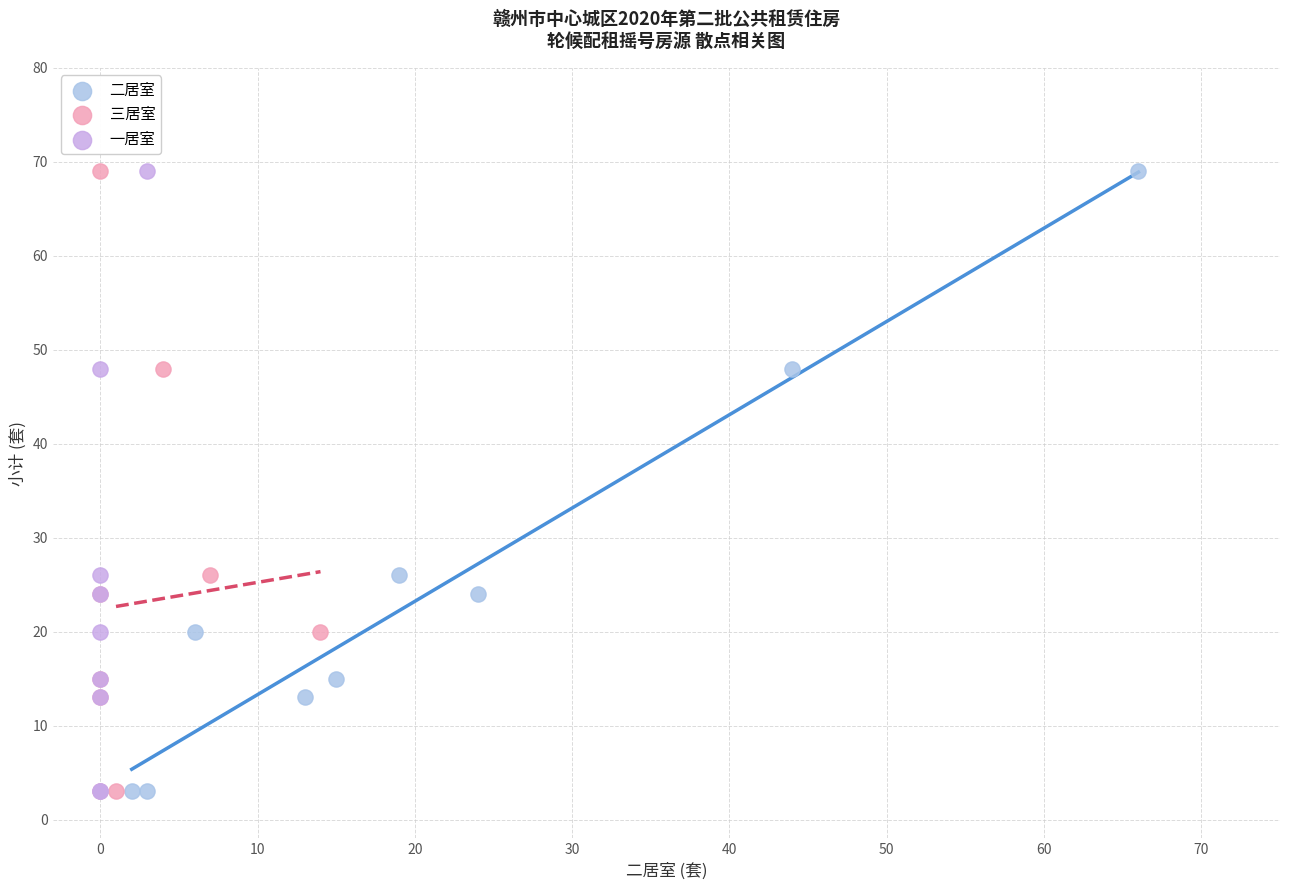

What are all the series names shown in the legend?

二居室, 三居室, 一居室